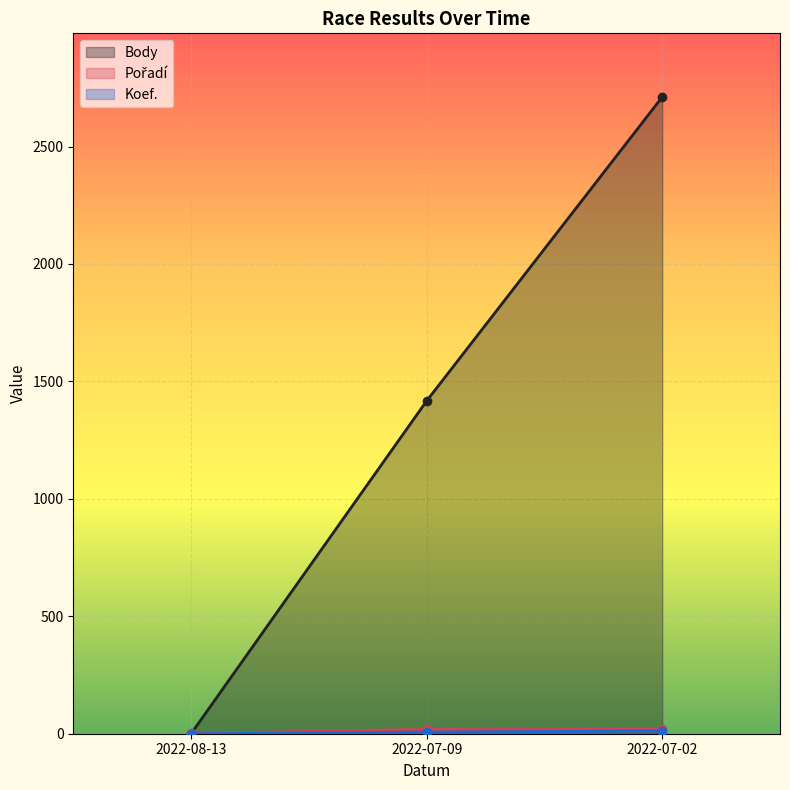

What is the total value across all series at 2022-07-02?

2744